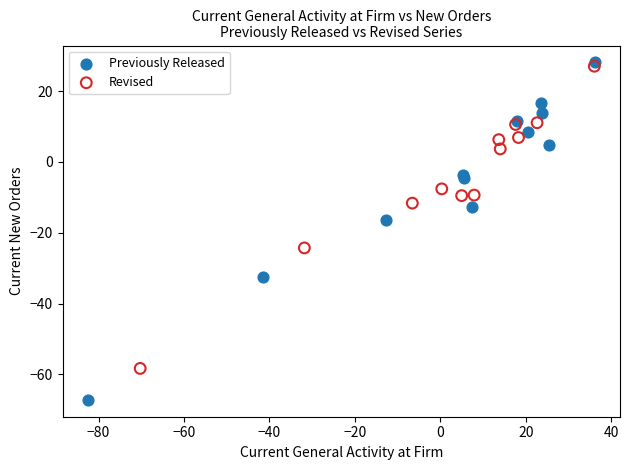

Which series reaches the maximum Y coordinate?

Previously Released